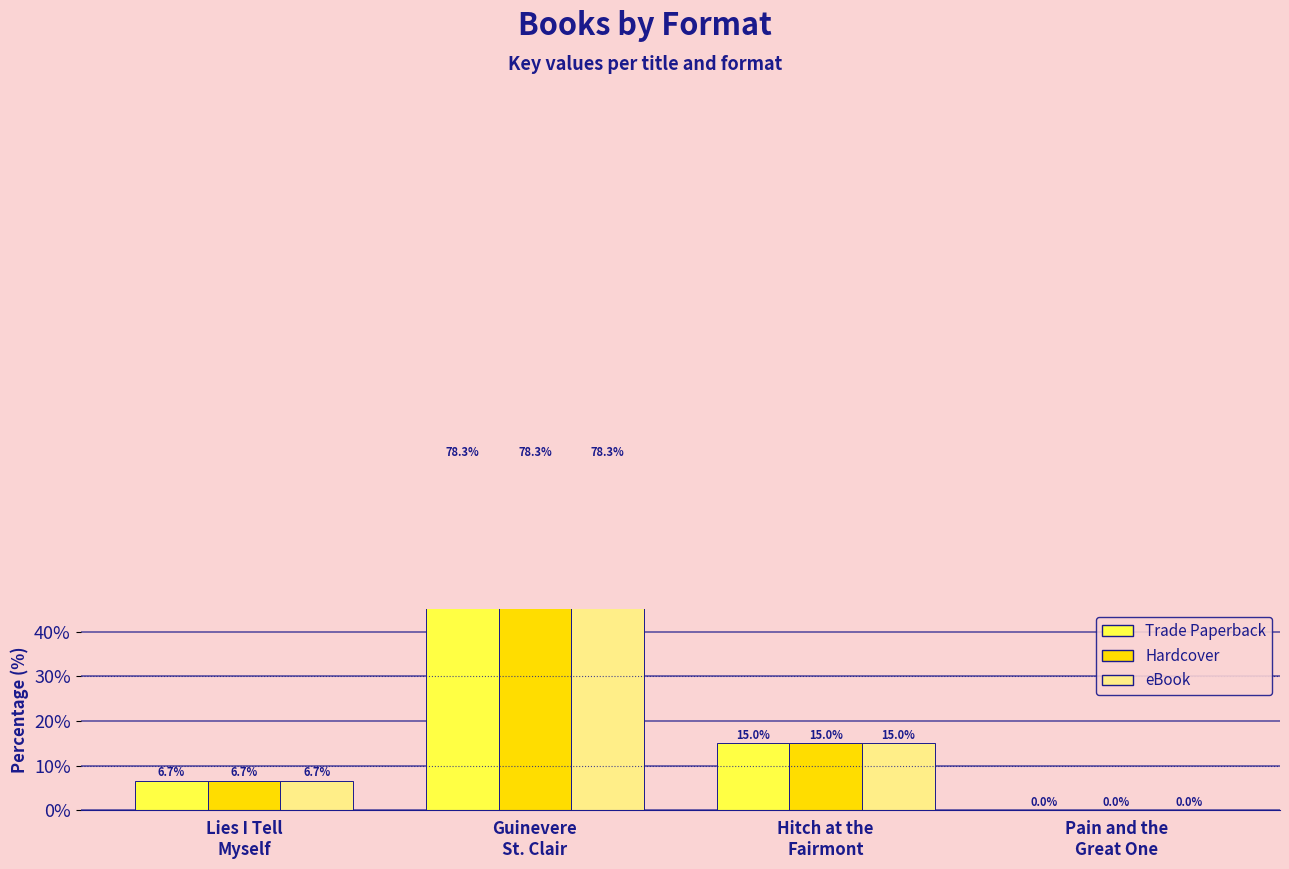

True or false: Trade Paperback has a value of 9.8 at Hitch at the
Fairmont.

False